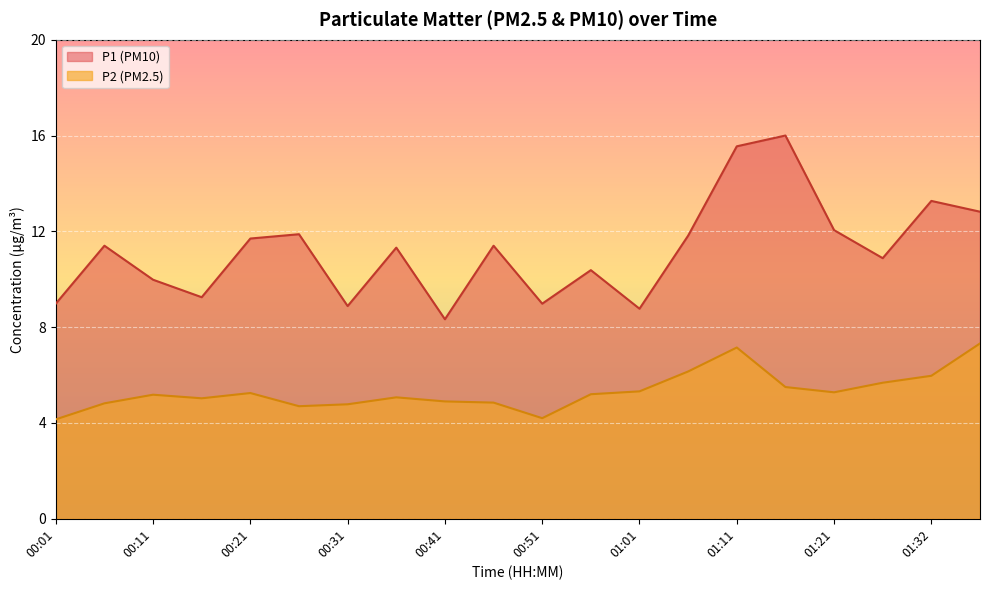

True or false: P2 and P1 cross at least once.

False